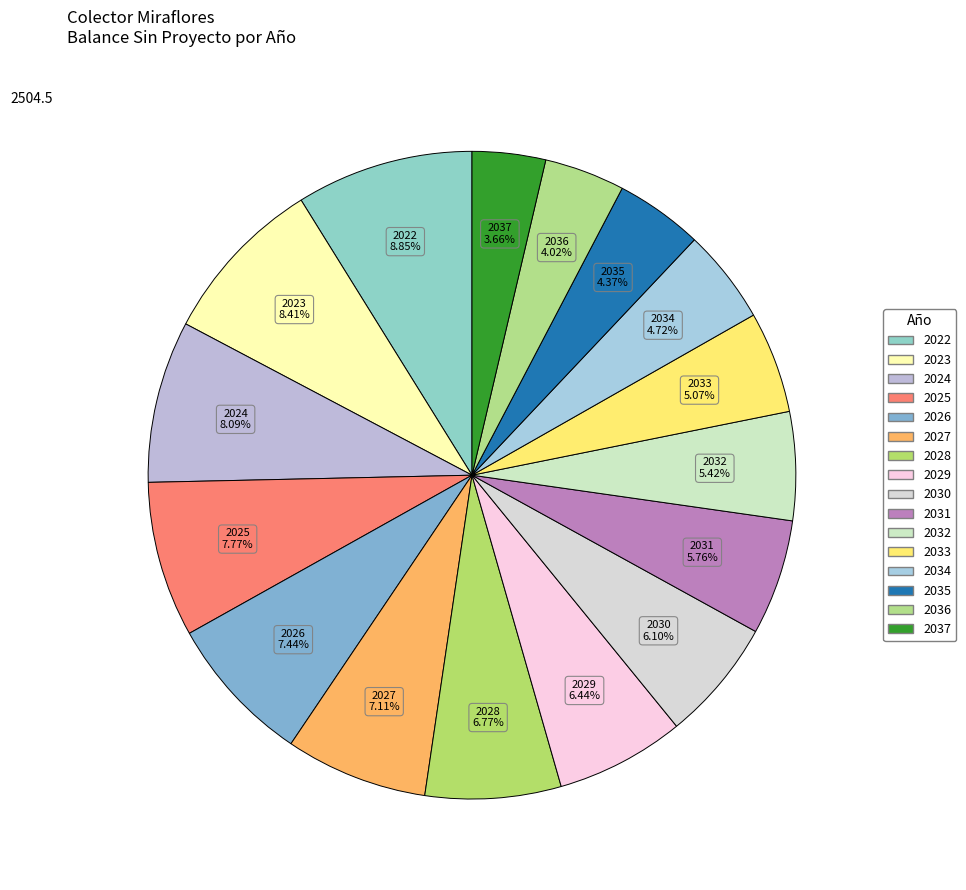

Count the number of slices in the pie.

16